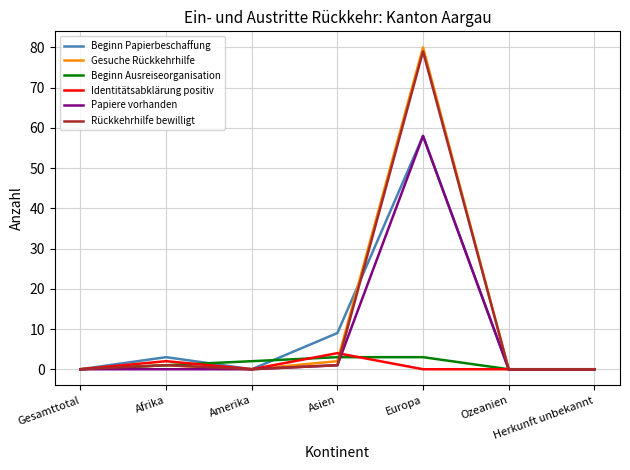

Where is Beginn Papierbeschaffung nearest to the value 29?

Asien